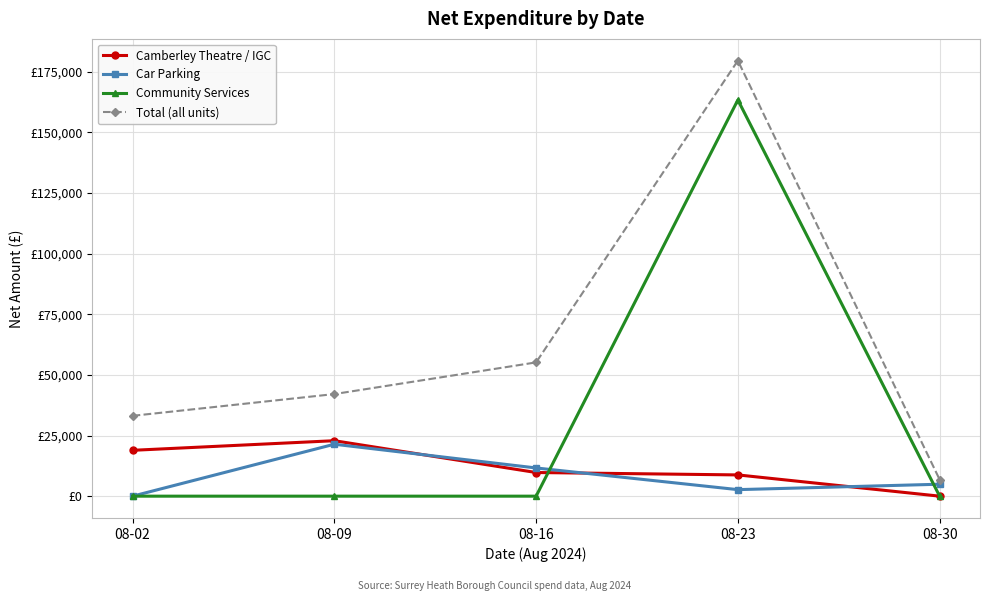

True or false: Total (all units) and Community Services intersect in this chart.

False